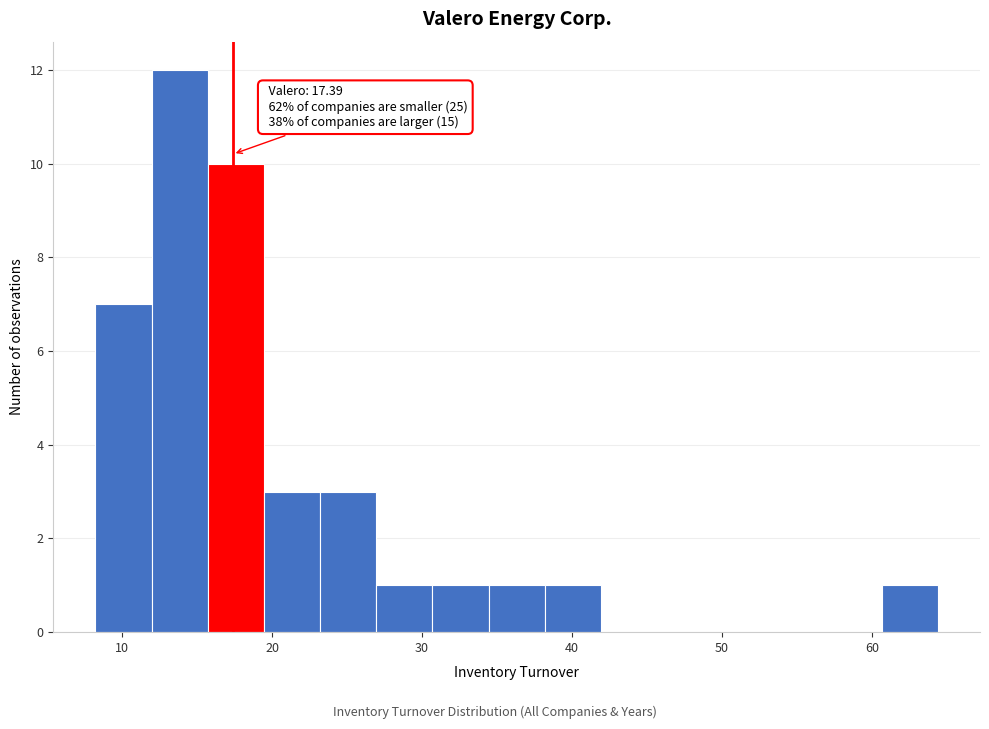

Around what value on the x-axis is the tallest bar? Give the approximate position of its centre, as read against the axis.

14